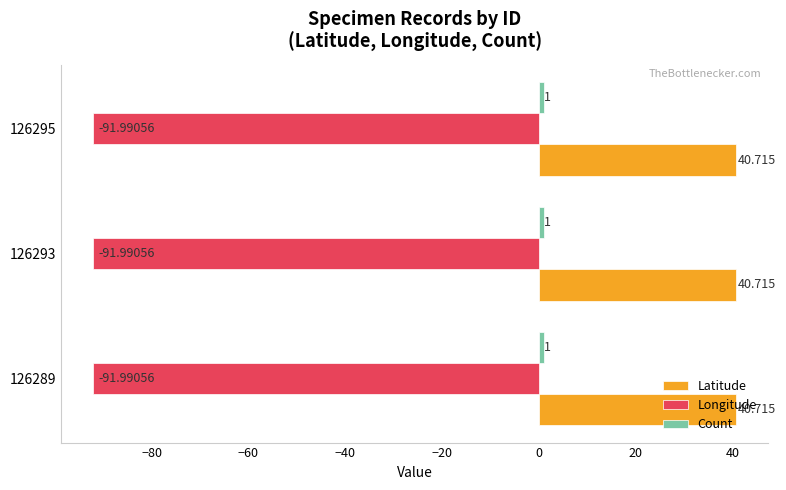

The value of Longitude at 126289 is -92.0. True or false?

True